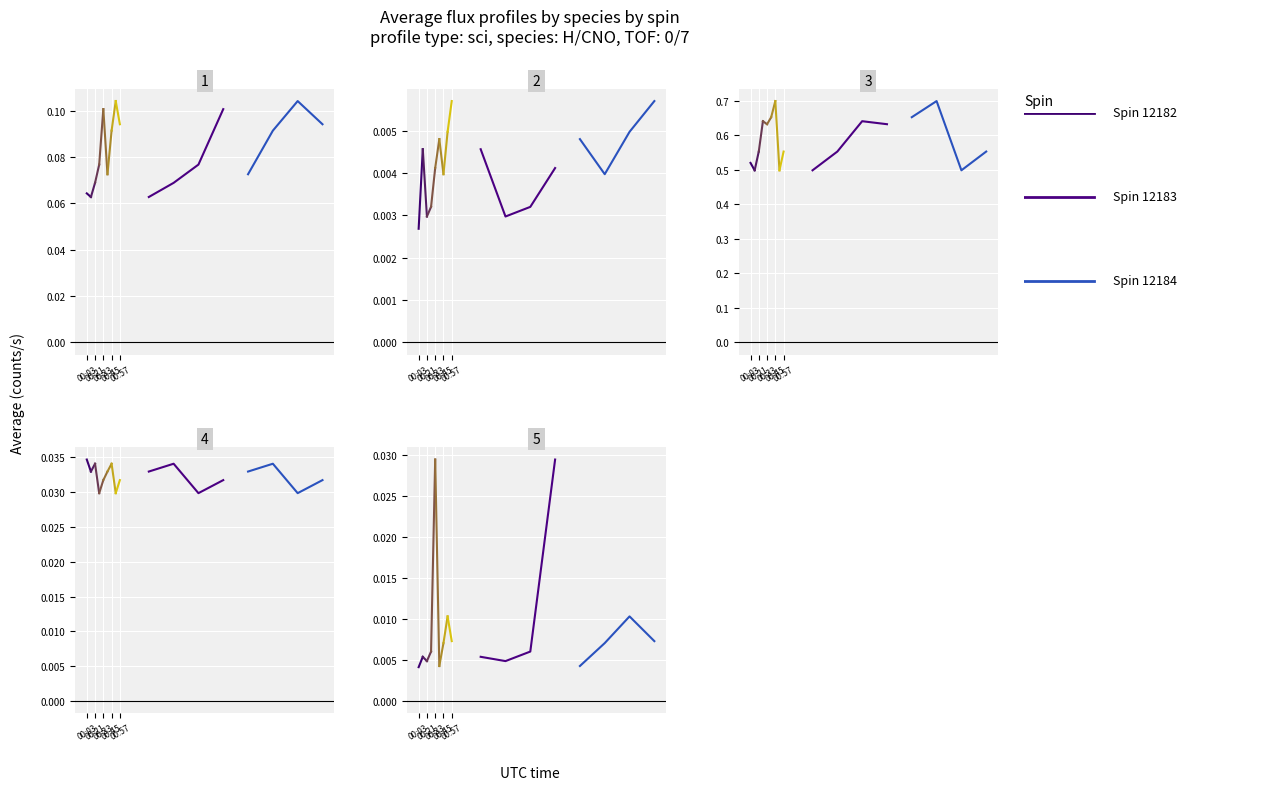

True or false: CNO_TOF7 and H_TOF0 cross at least once.

False